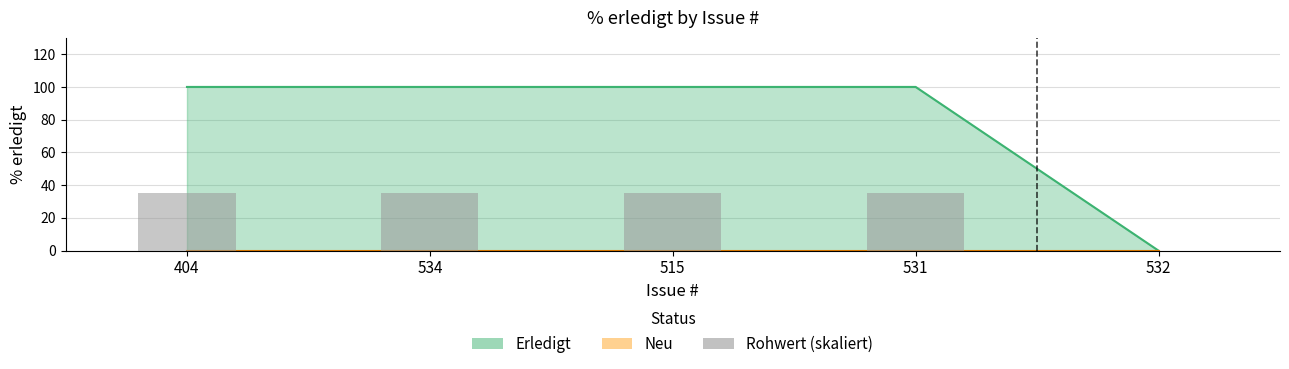

Count the number of categories in the chart.

5